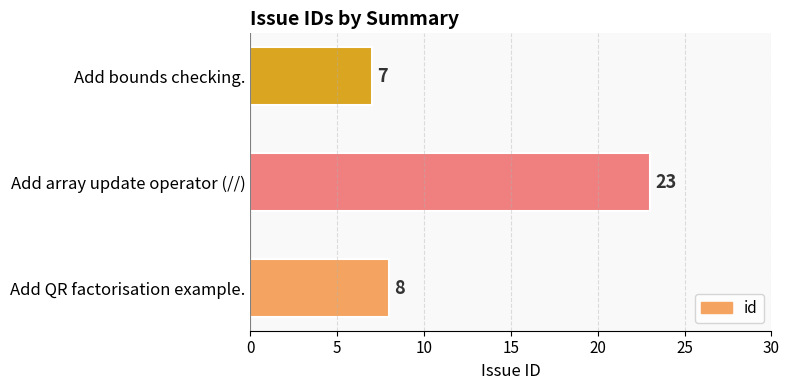

At which category does the chart reach its minimum across all series?

Add bounds checking.